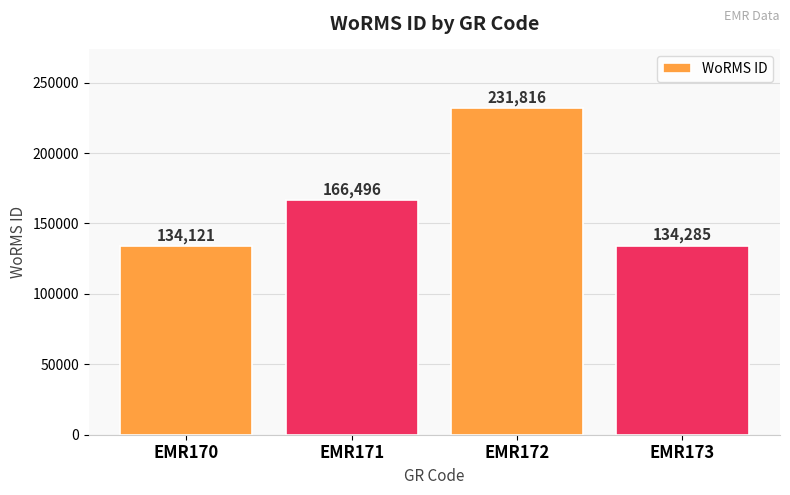

Which has a higher value, EMR172 or EMR171?

EMR172